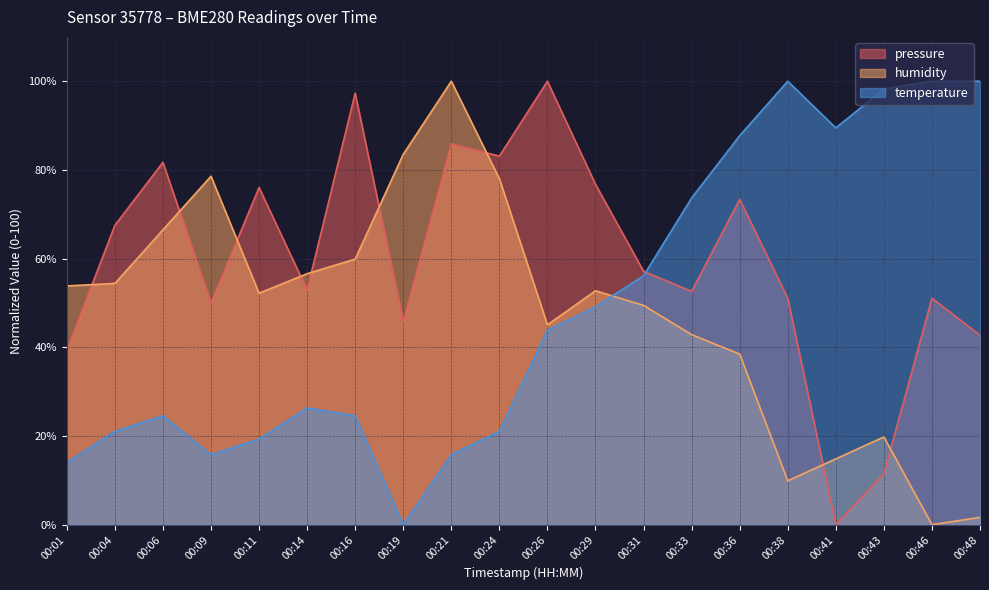

The humidity series shows 41.5 at 00:46. True or false?

False